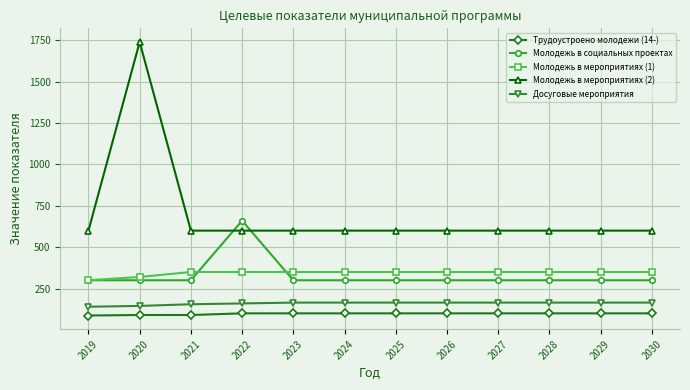

Which category has the highest value across all series?

2020